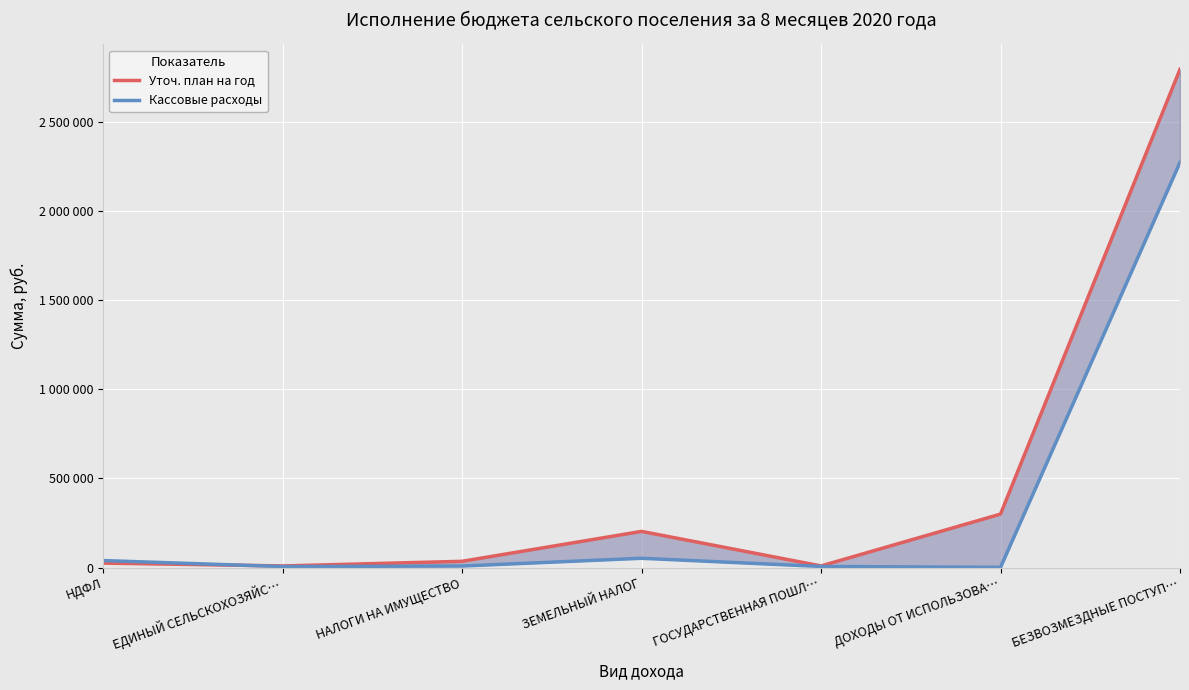

What value does the Кассовые расходы series have at НДФЛ?

39282.1